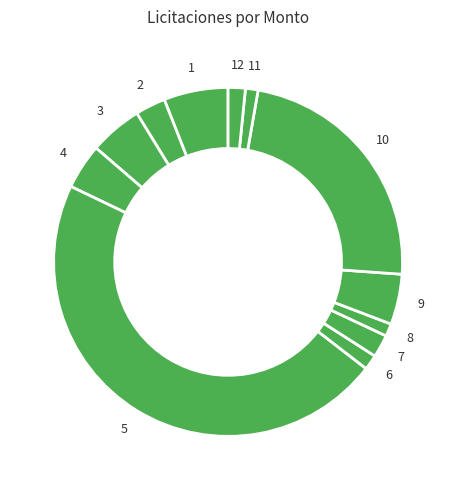

The 8 slice represents 11% of the pie. True or false?

False